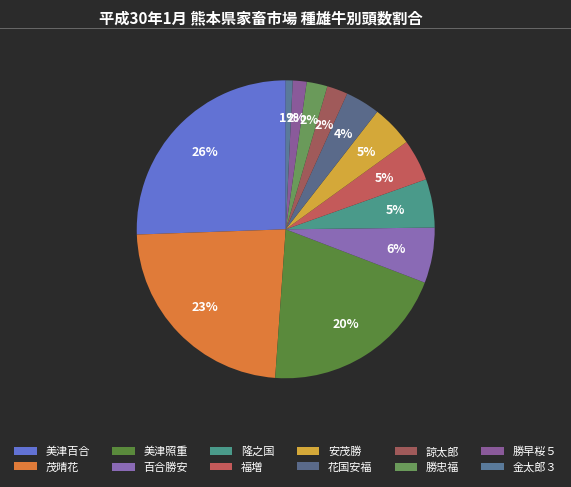

To the nearest percent, what is the average slice percentage?

8%